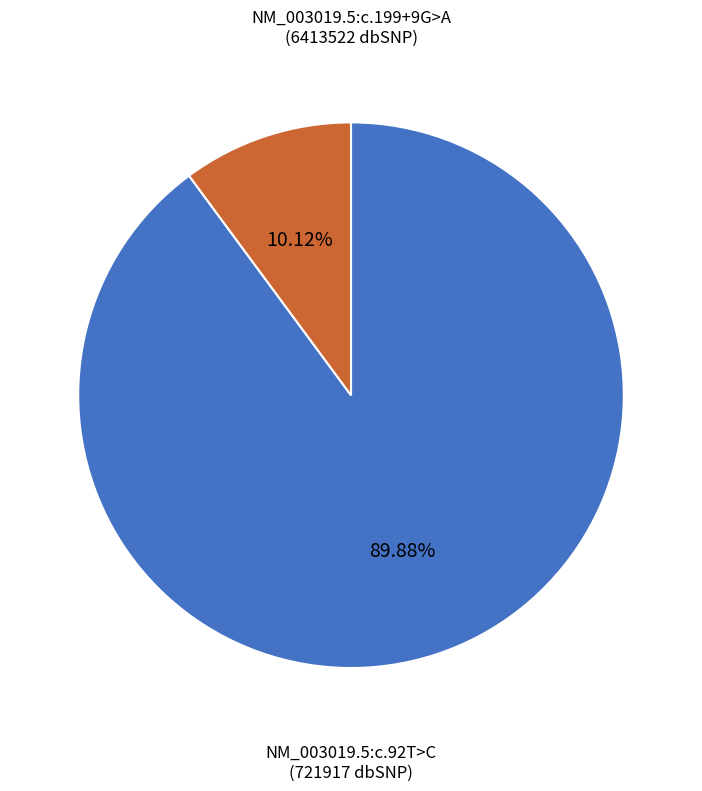

Is there any slice that represents more than half of the pie?

Yes